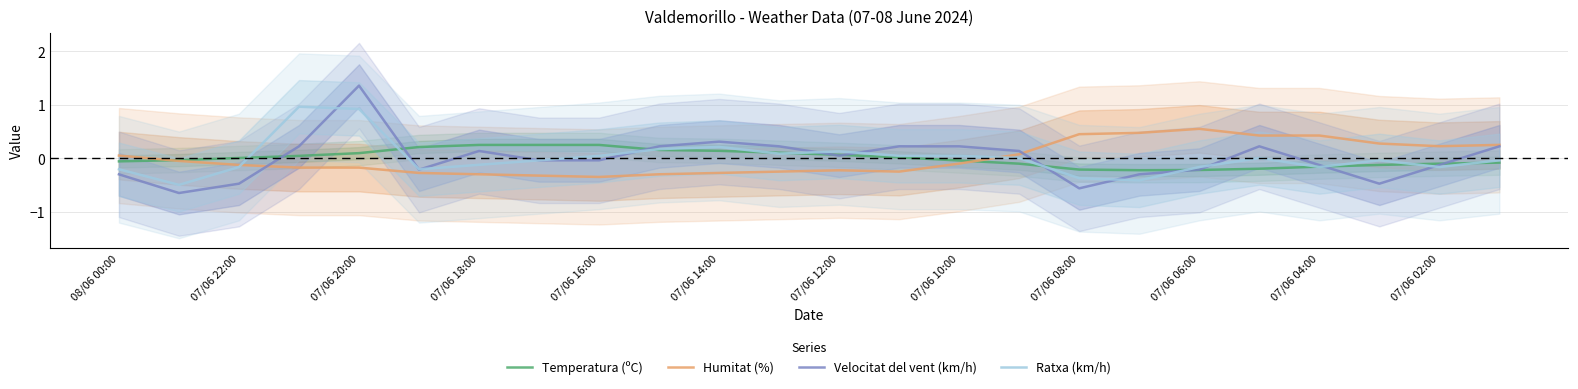

In Temperatura (ºC), how many points are lower than both neighbors (excluding endpoints)?

1